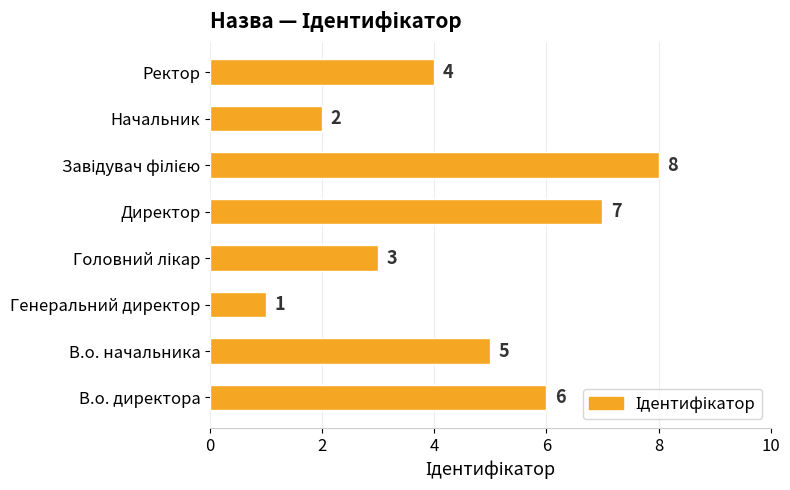

Between Генеральний директор and Директор, which is larger?

Директор